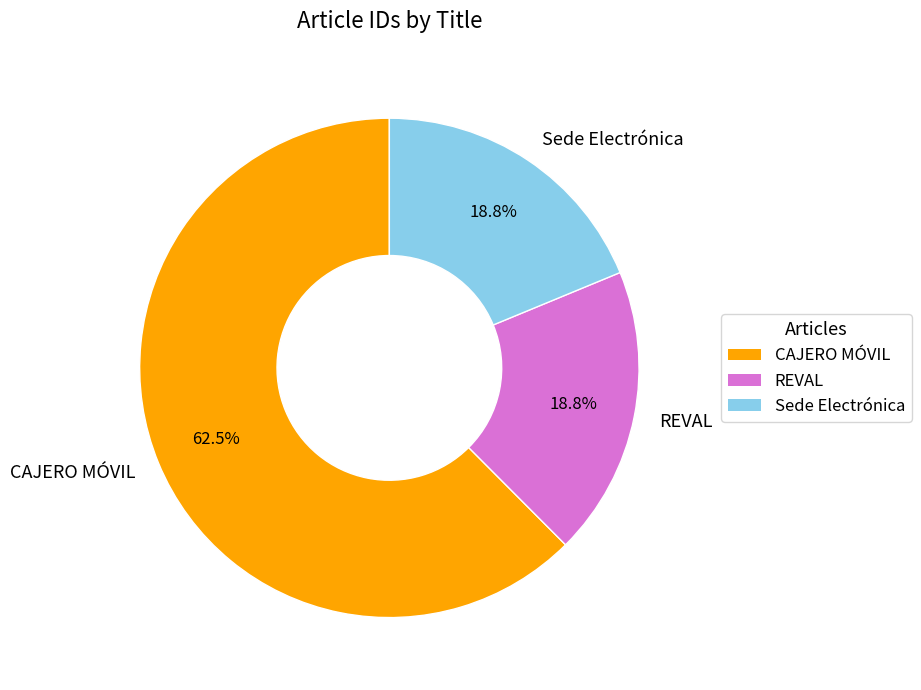

To the nearest percent, what is the difference between the largest and smallest slice percentages?

44%